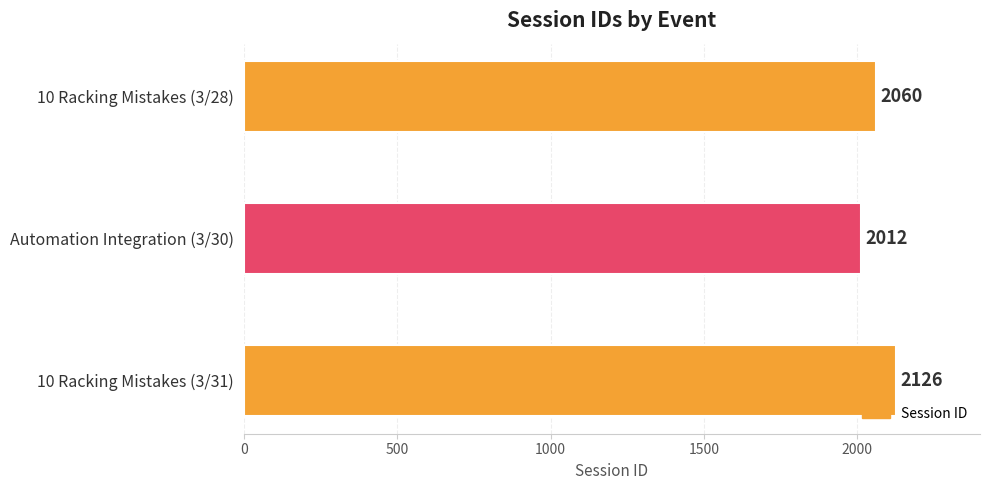

How many values are between 2012 and 2126?

3